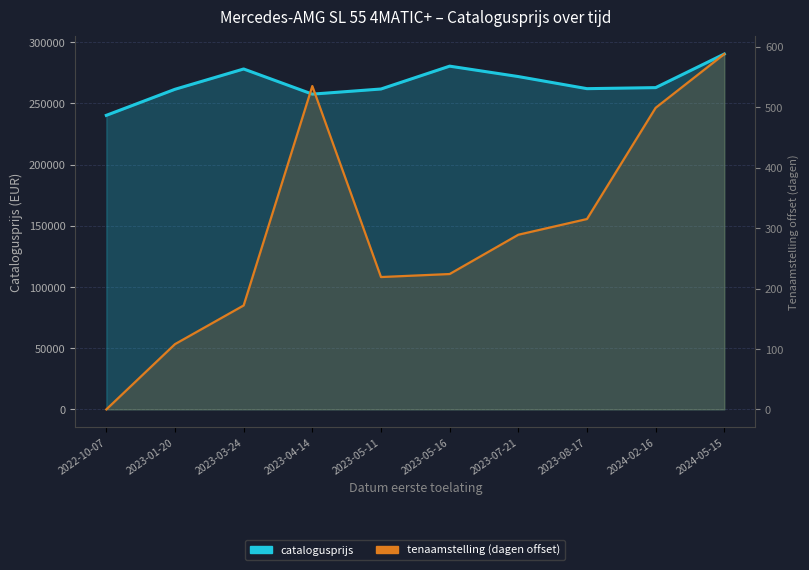

Reading left to right, transcribe all the data shown in this chart.

catalogusprijs: 240269	261563	278148	257598	261789	280459	271953	262067	262911	290376
tenaamstelling (dagen offset): 0	108	172	535	219	224	289	315	499	588